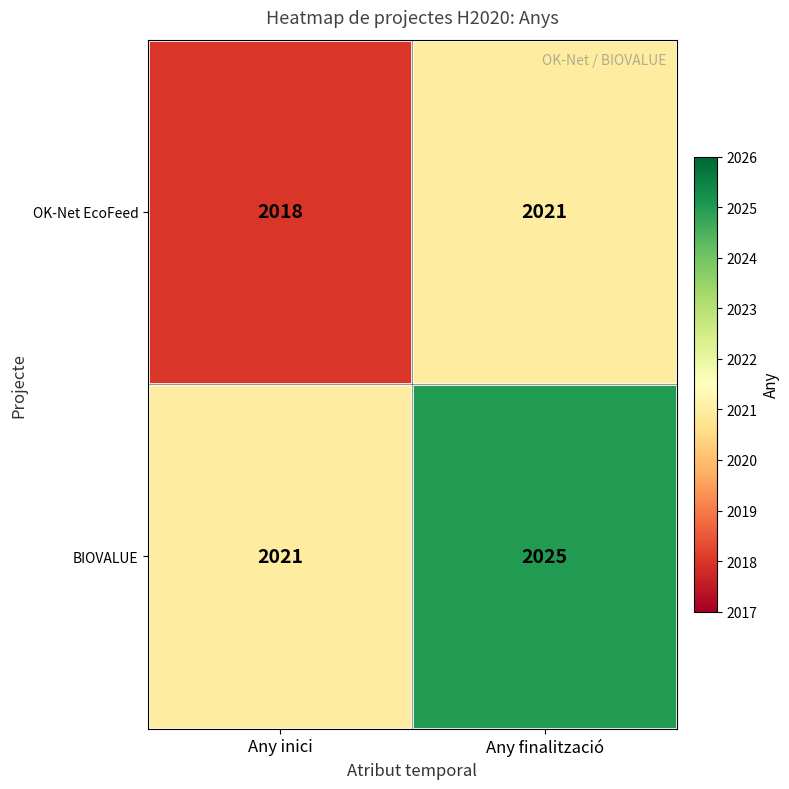

List the series in order of their peak value, lowest first.

OK-Net EcoFeed, BIOVALUE